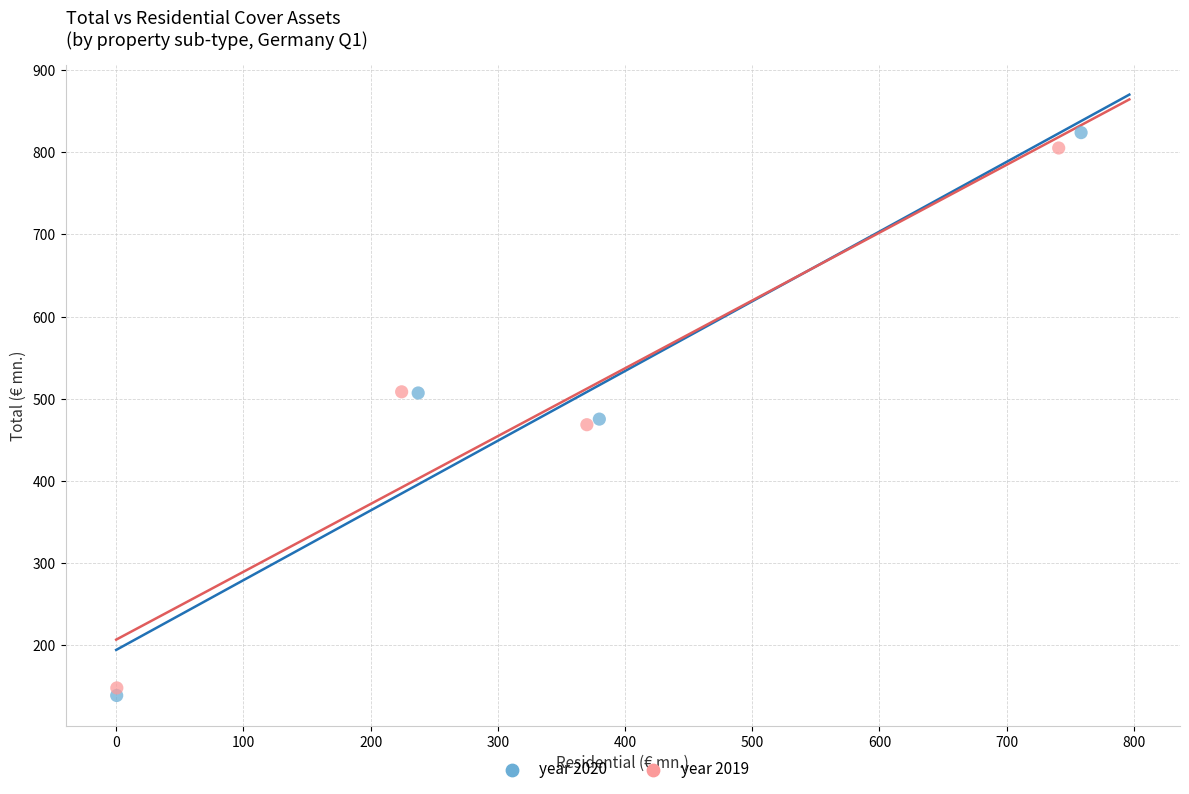

Which series has the largest Y range (max minus min)?

year 2020